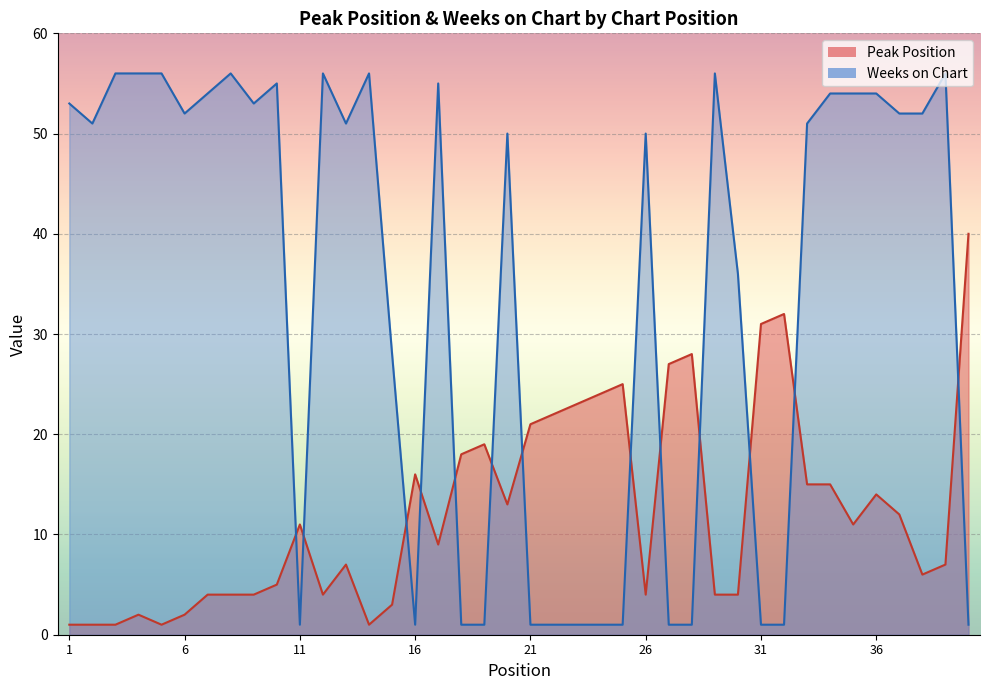

What is the maximum value for Peak Position?

40